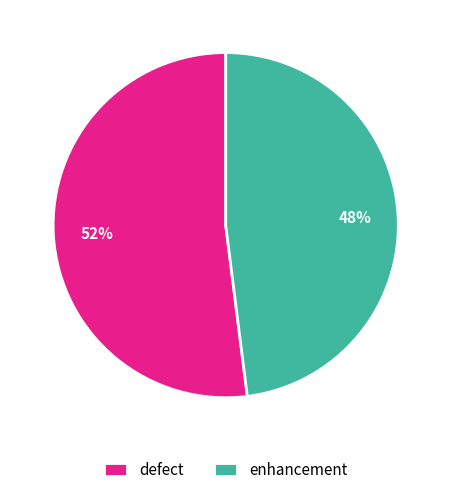

Which category has the biggest portion of the pie?

defect